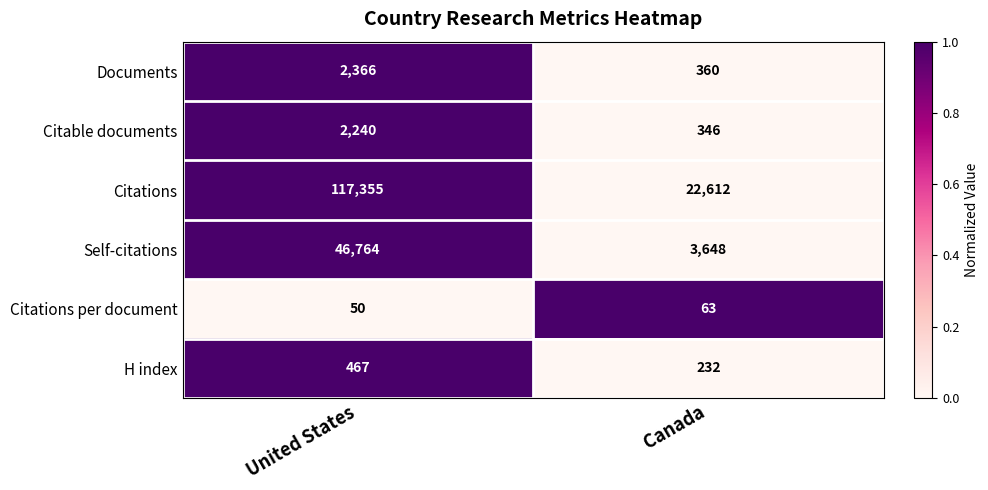

Which category has the highest value across all series?

United States